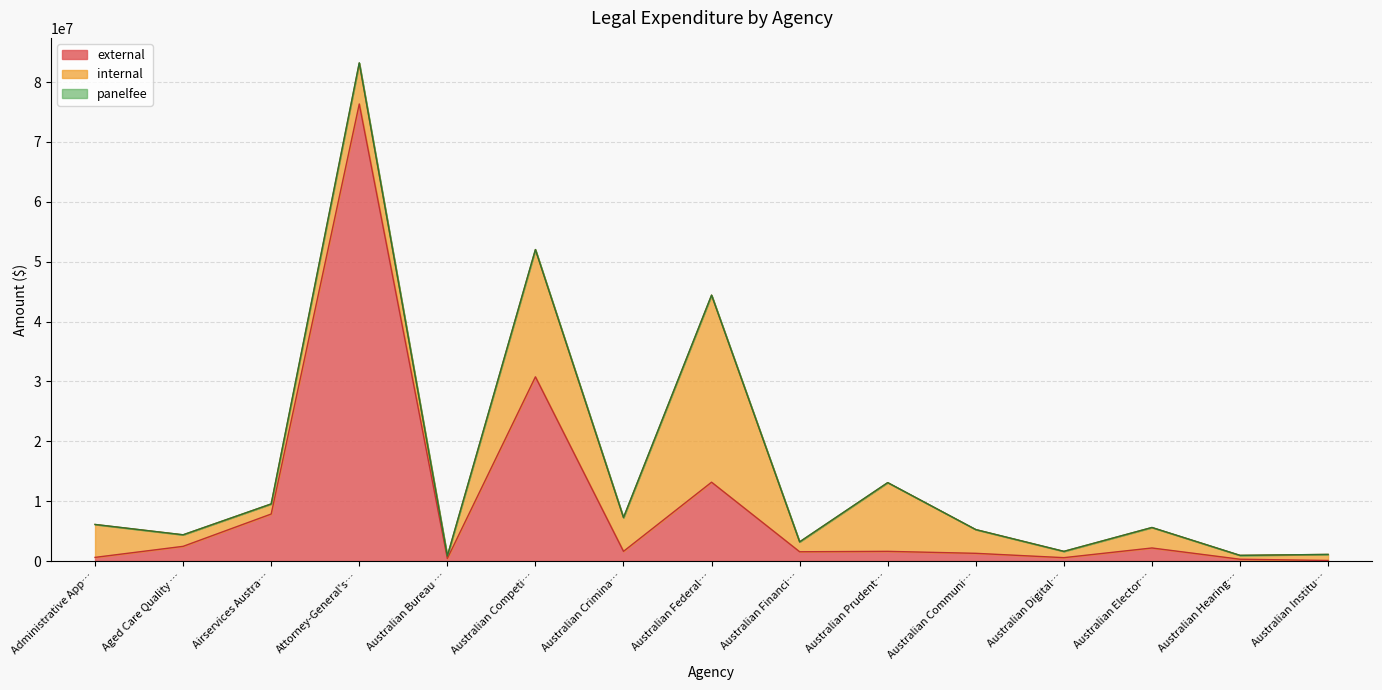

In internal, how many points are higher than both neighbors (excluding endpoints)?

5